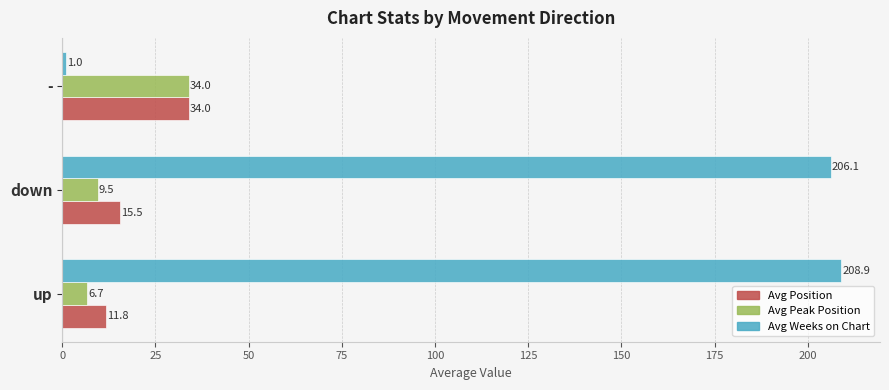

What is the difference between the Avg Peak Position values at up and down?

2.8